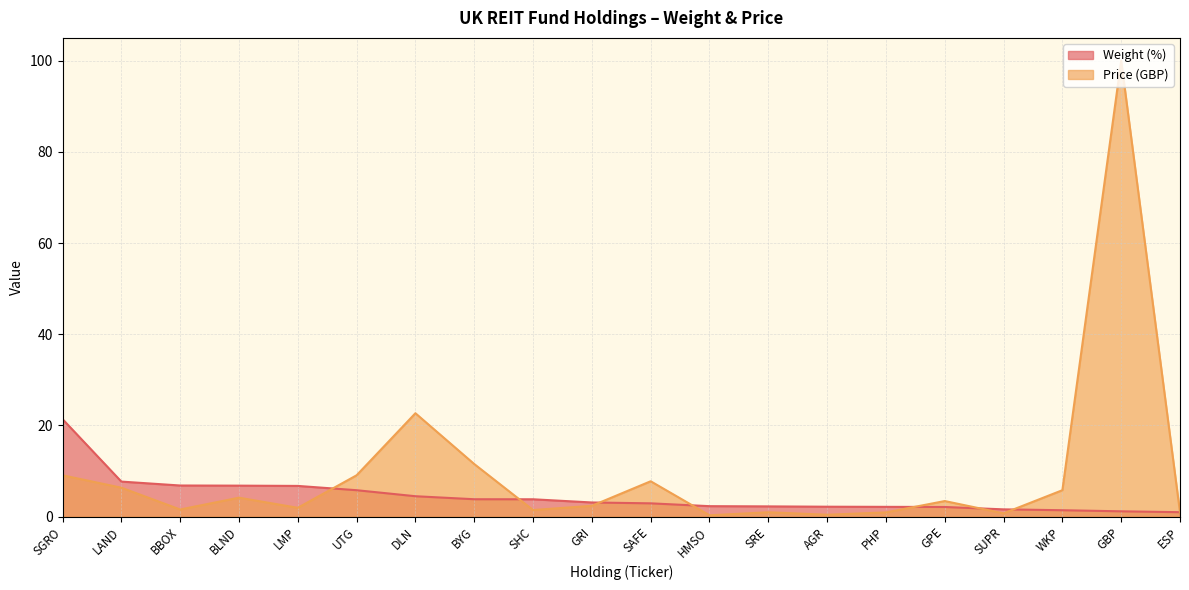

Where is the first local maximum for Price (GBP)?

BLND